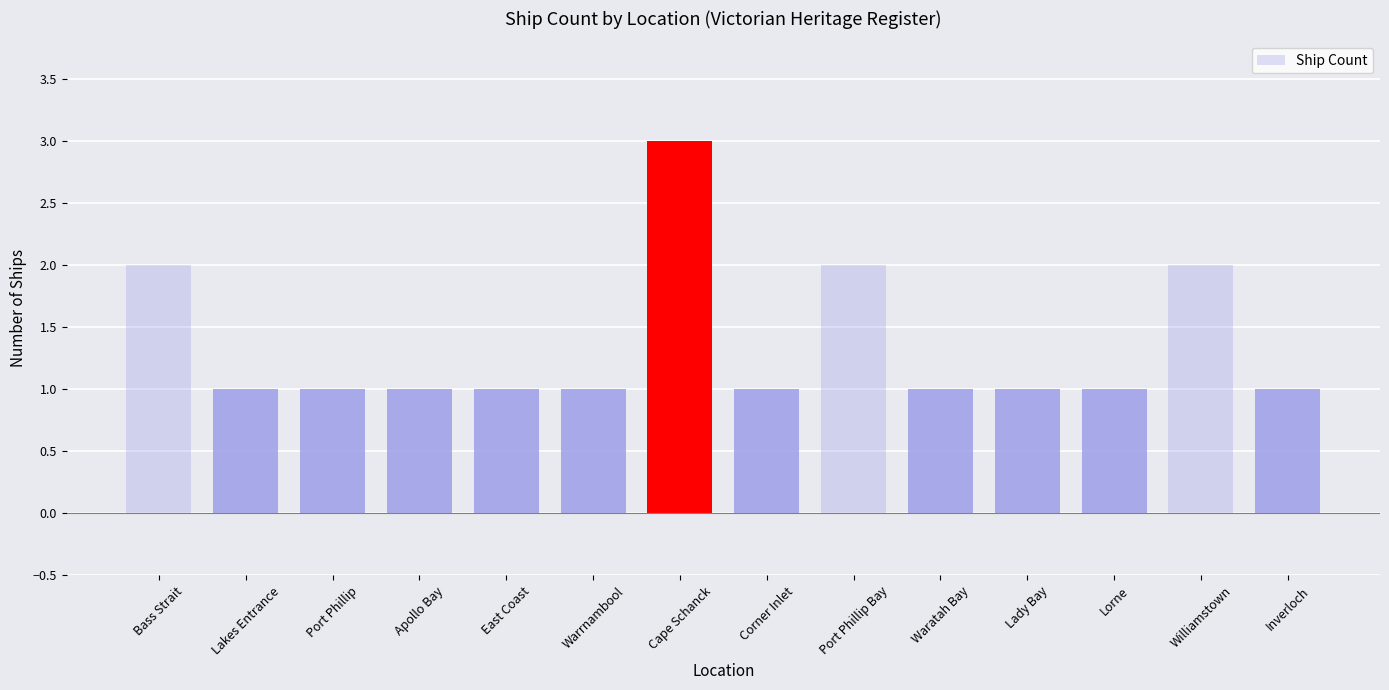

The value at Port Phillip Bay is 1. True or false?

False